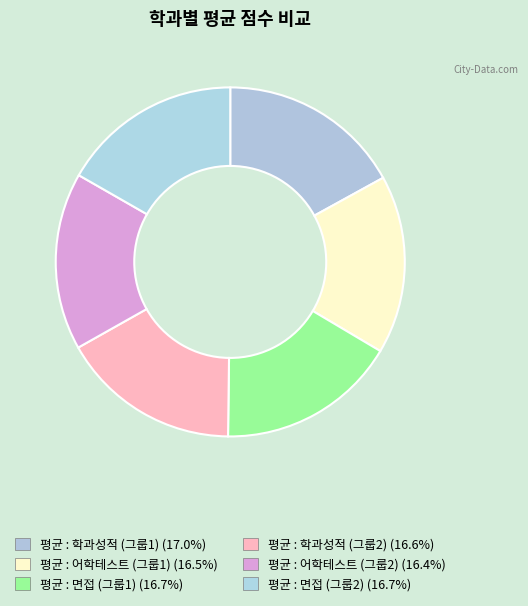

To the nearest percent, what percentage of the pie is 평균 : 면접 (그룹2)?

17%